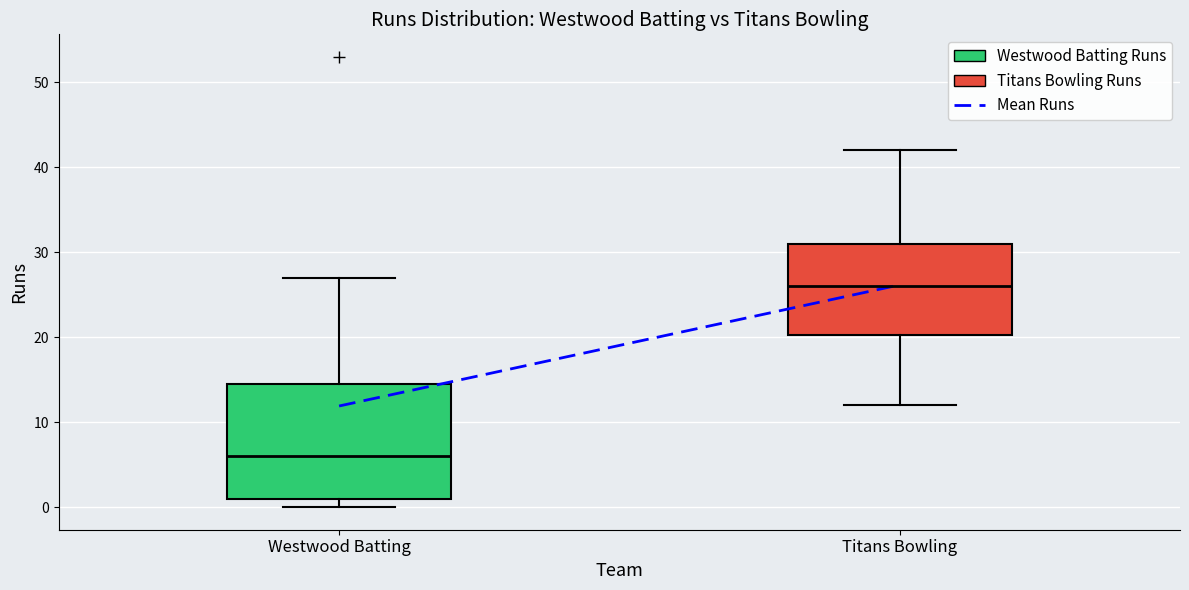

Where is the lower edge of the box for Westwood Batting on the y-axis? The values are not printed on the chart, so give them approximately, as read against the axis.

1